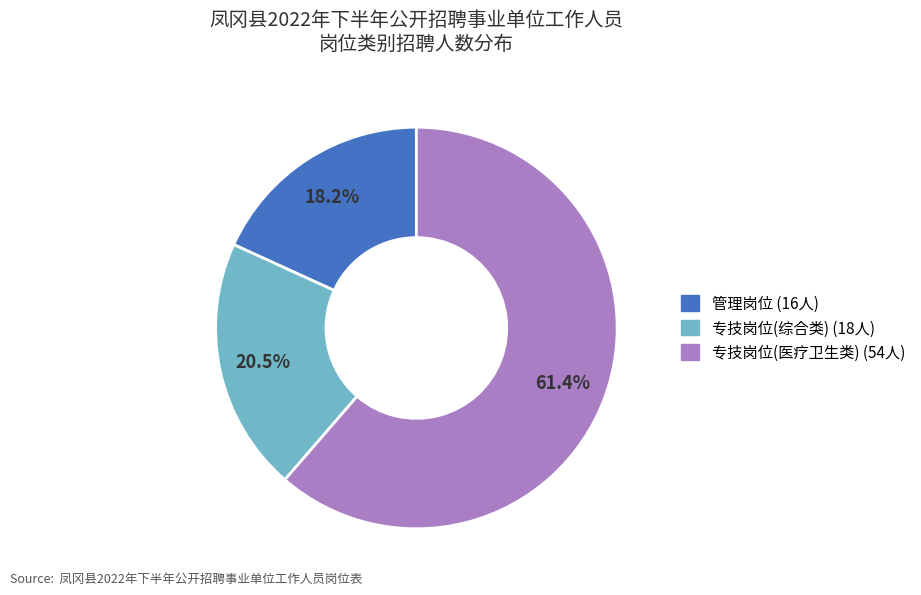

To the nearest percent, what is the average slice percentage?

33%